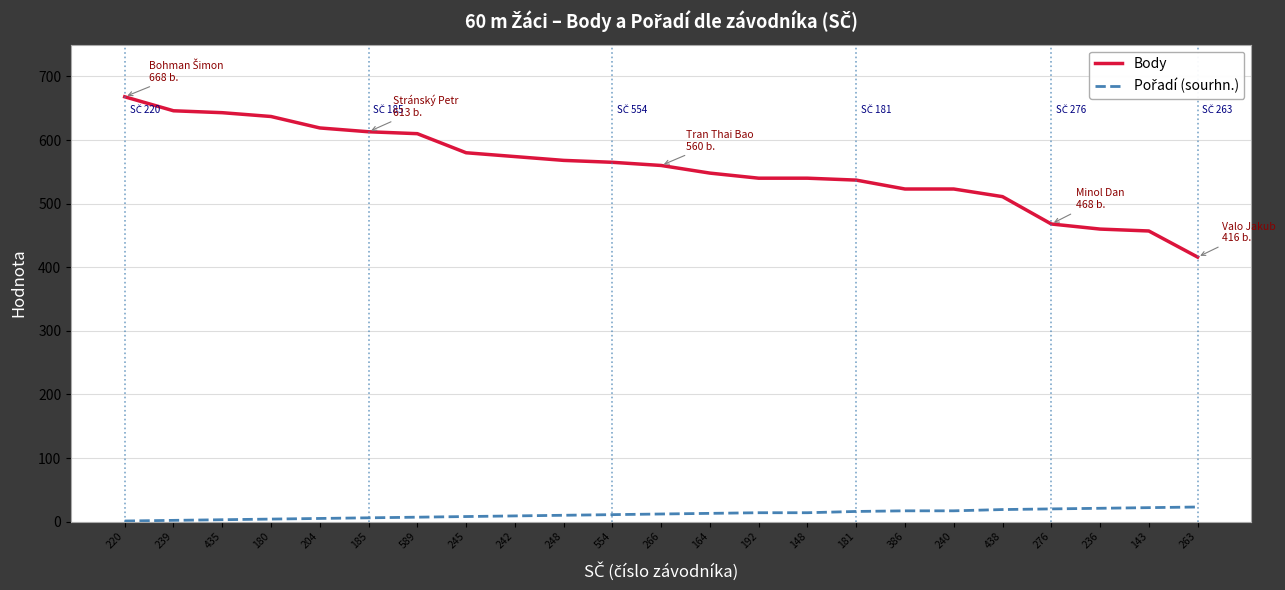

Which series has the widest spread of values?

Body